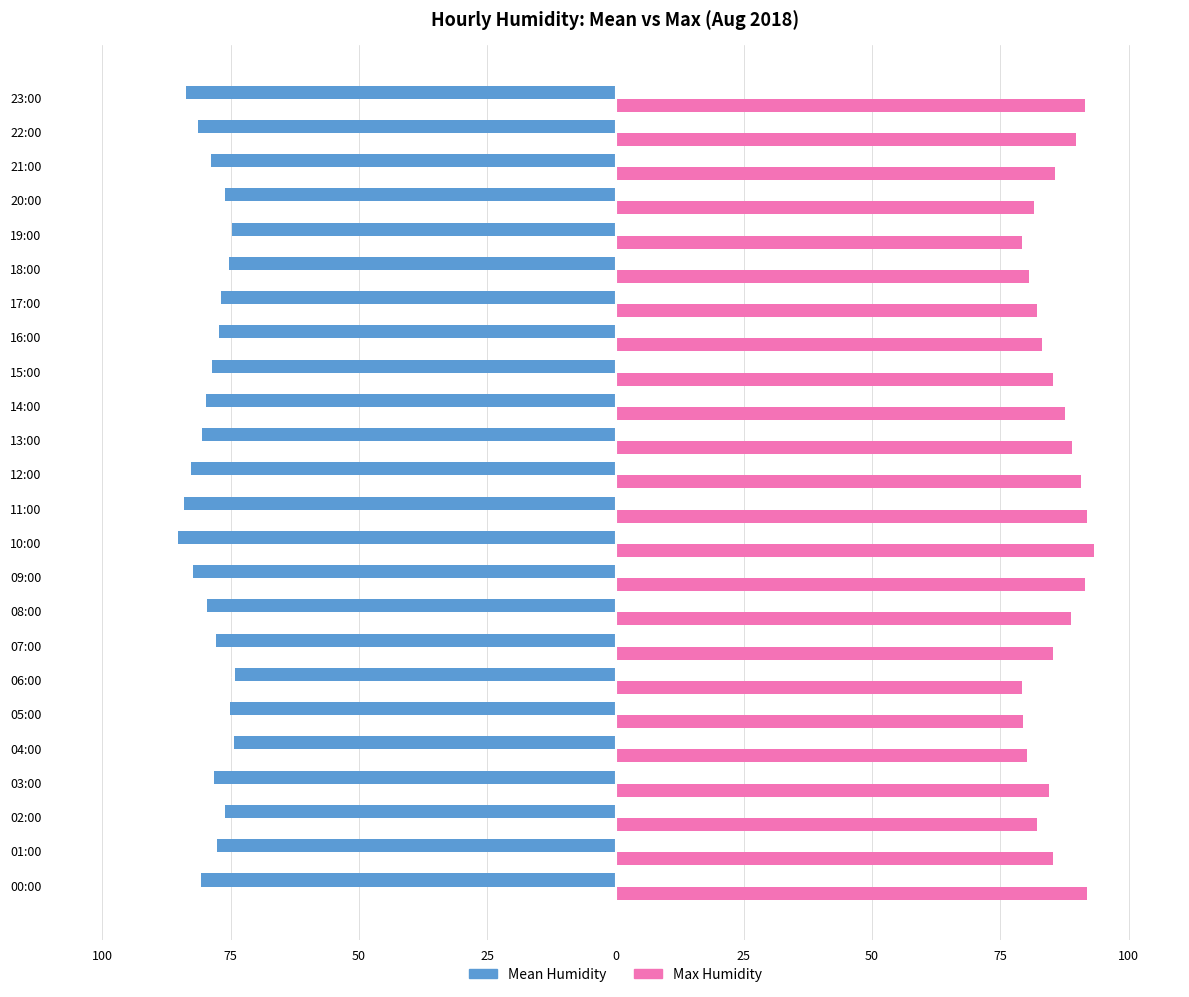

Reading left to right, list all the values displayed in this chart.

Mean Humidity: -80.8	-77.7	-76.2	-78.3	-74.3	-75.1	-74.2	-77.8	-79.6	-82.4	-85.3	-84.1	-82.7	-80.5	-79.8	-78.6	-77.3	-76.9	-75.4	-74.8	-76.2	-78.9	-81.4	-83.7
Max Humidity: 91.8	85.3	82.1	84.5	80.1	79.4	79.3	85.2	88.7	91.5	93.2	91.8	90.7	88.9	87.5	85.3	83.2	82.1	80.5	79.3	81.6	85.7	89.8	91.5